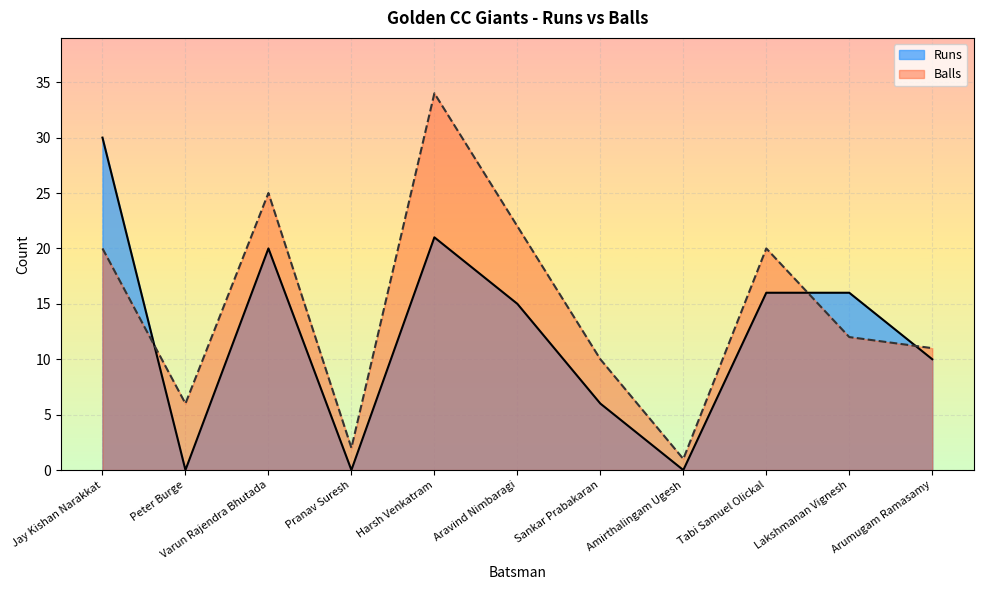

In Runs, how many points are lower than both neighbors (excluding endpoints)?

3